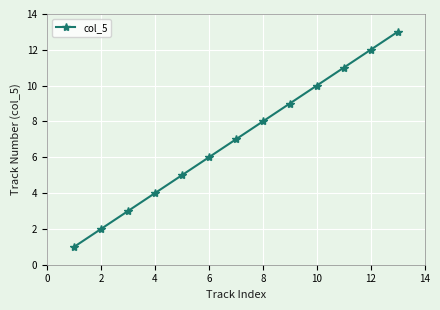

What is the sum of all values?

91